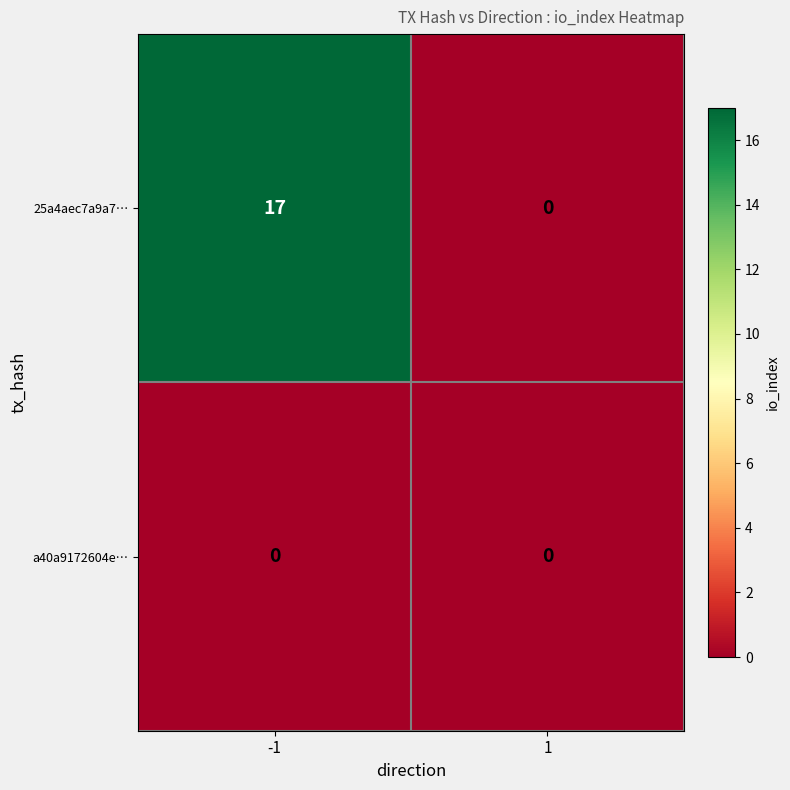

Which series has the largest total across all categories?

25a4aec7a9a7…